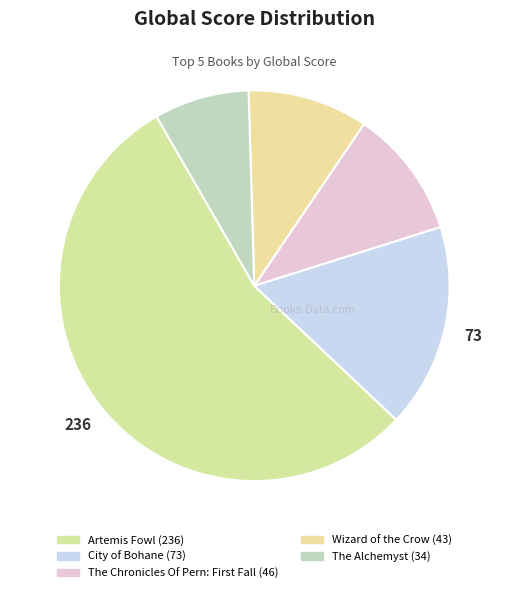

Count the number of slices in the pie.

5